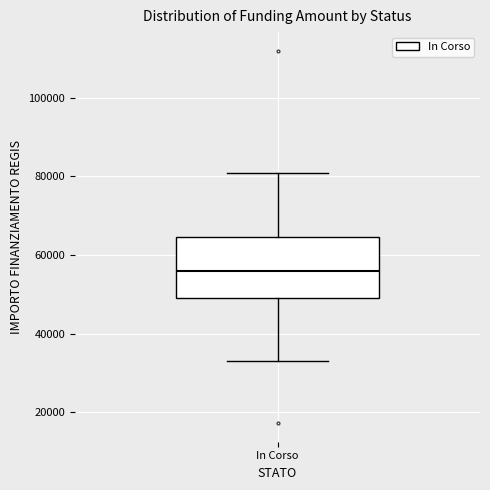

Read this box plot against the y-axis: the position of the median line, the range covered by the box, and the ends of both whiskers. The values are not printed on the chart, so give them approximately, as read against the axis.

median 56000, box 50000 to 64000, whiskers 32000 to 80000